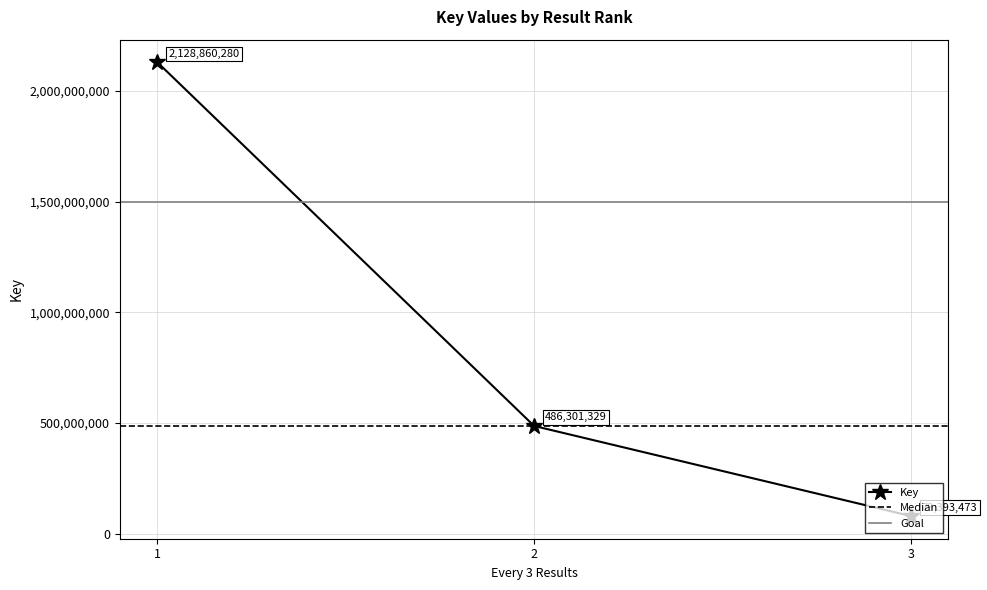

Reading left to right, list all the values displayed in this chart.

2128860280	486301329	79393473